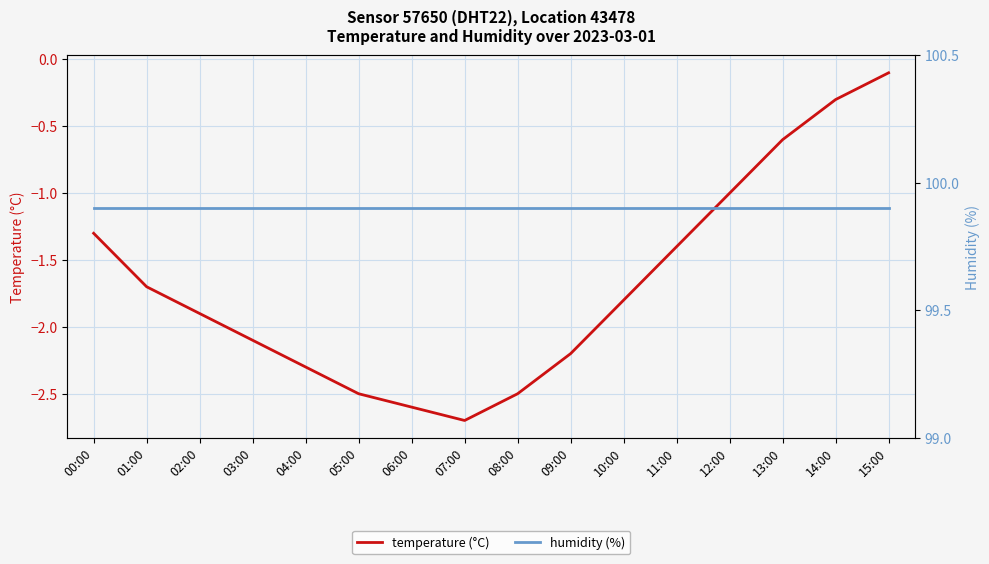

True or false: temperature and humidity cross at least once.

False